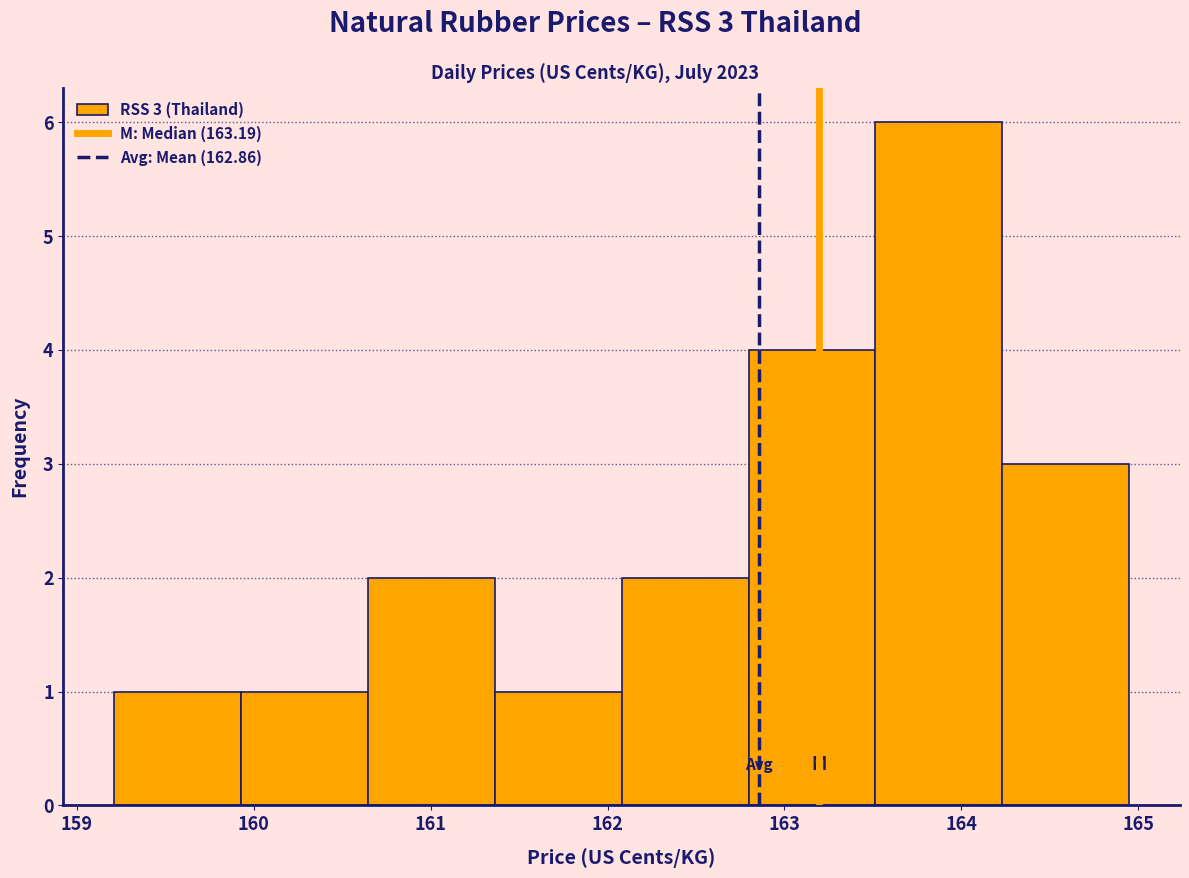

Which range on the x-axis has the tallest bar?

163.5 to 164.2